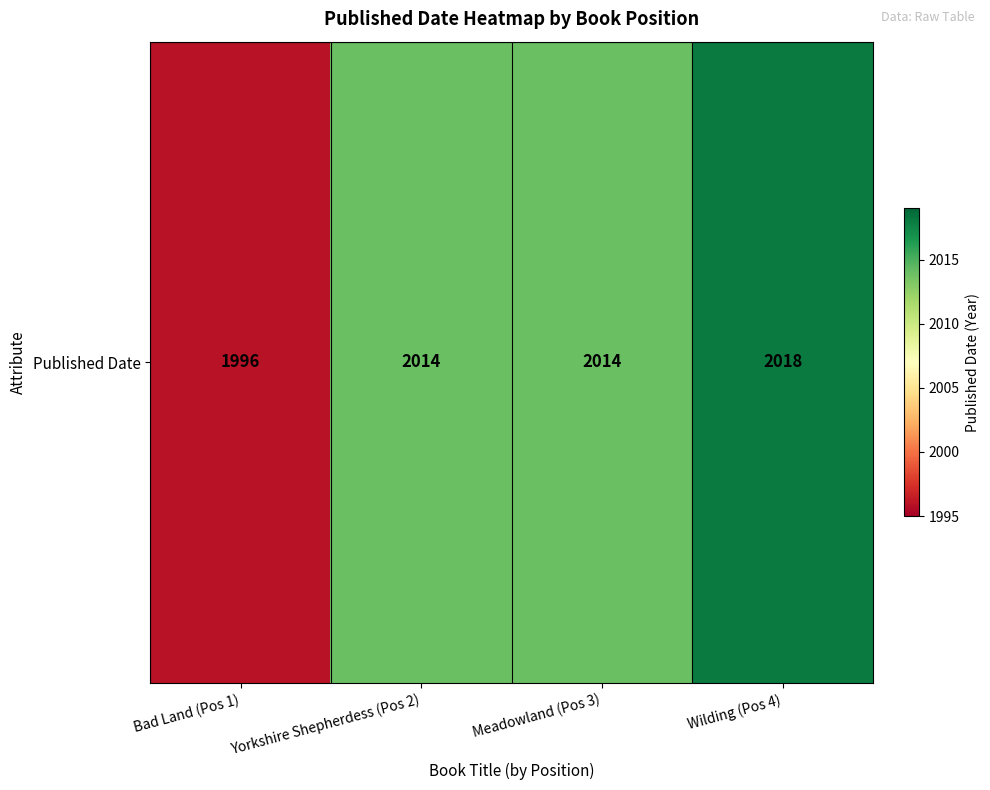

What is the ratio of the value at Yorkshire Shepherdess (Pos 2) to the value at Bad Land (Pos 1)?

1.0